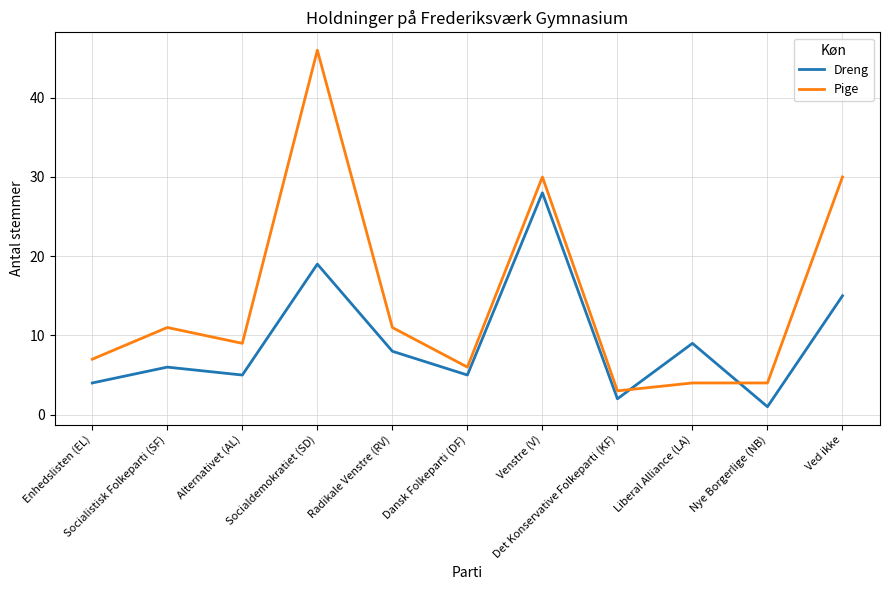

The value of Pige at Nye Borgerlige (NB) is 1. True or false?

False